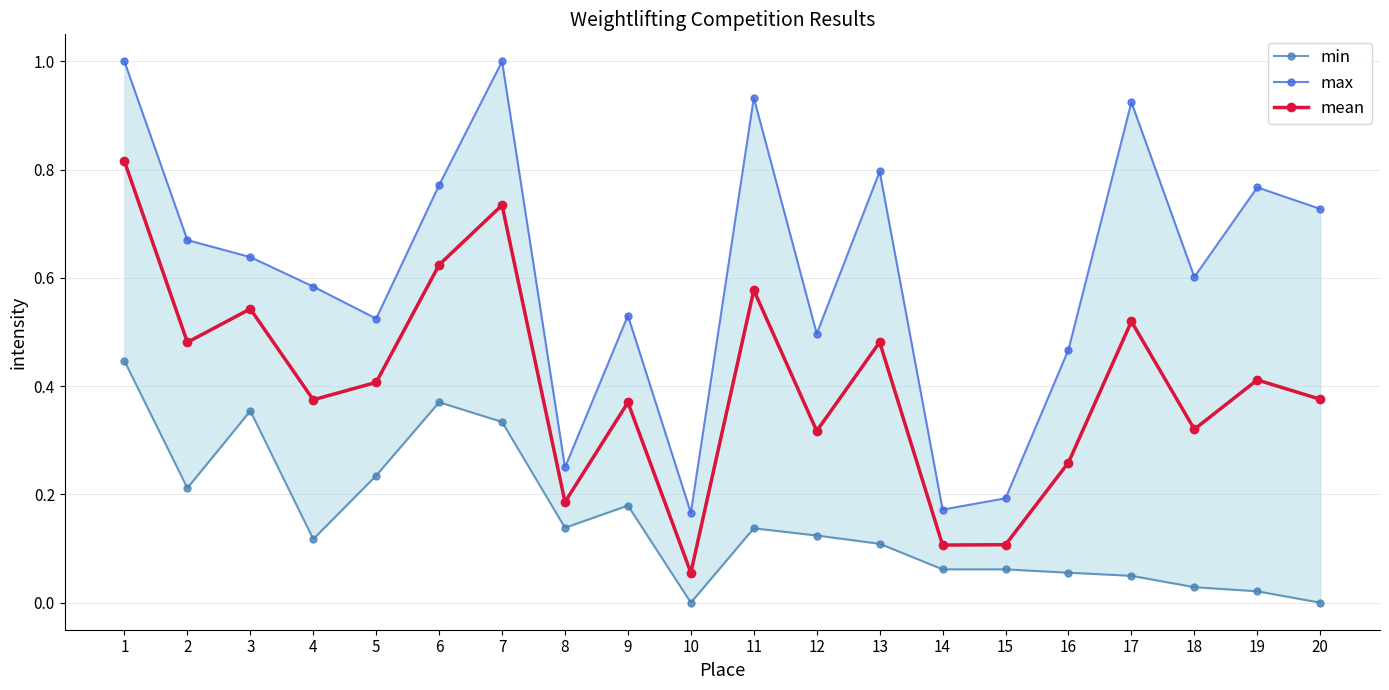

What are all the series names shown in the legend?

min, max, mean